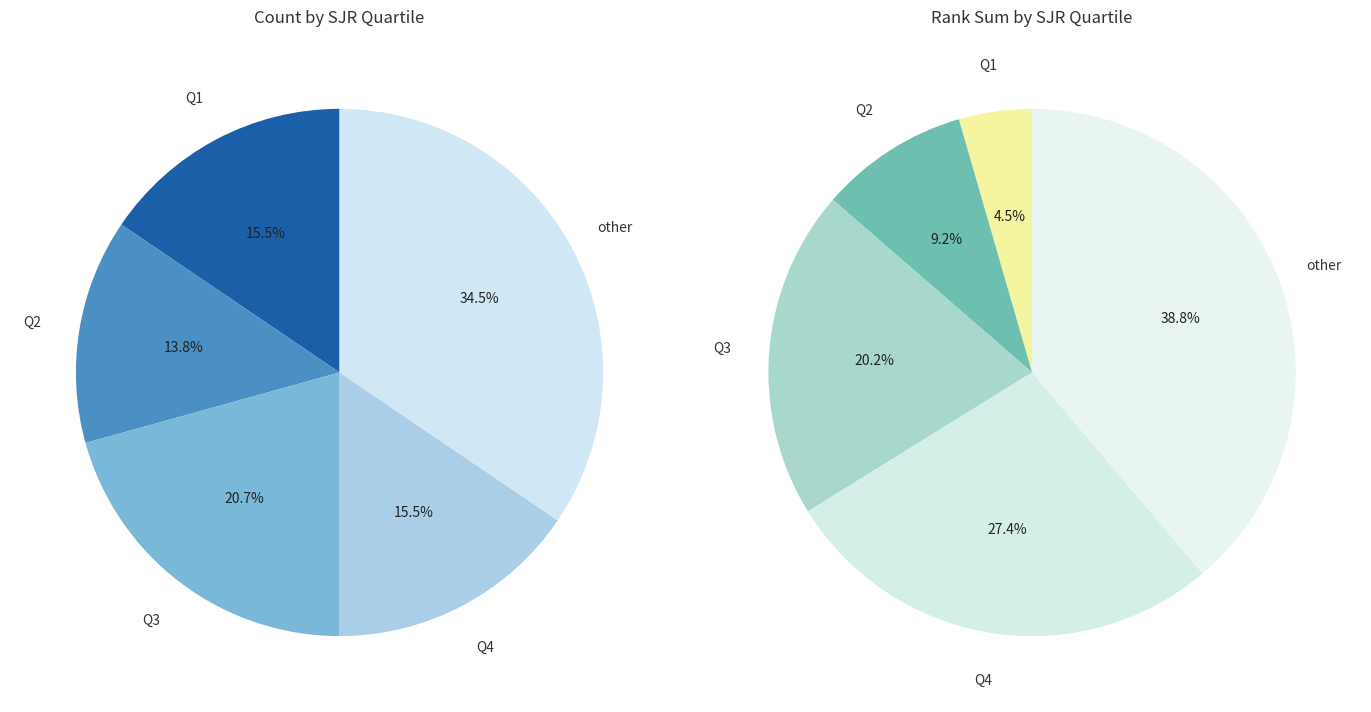

To the nearest percent, what percentage of the pie is Q1?

16%